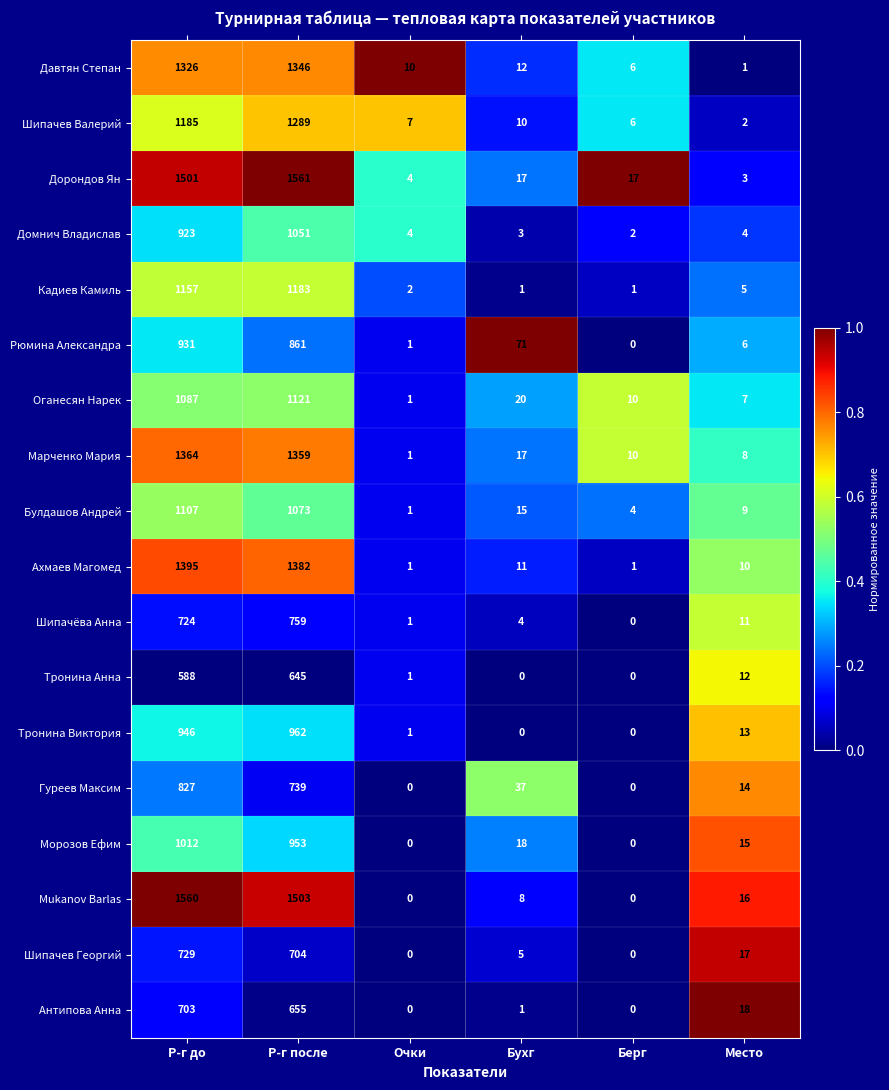

What is the maximum value shown in the chart?

1561